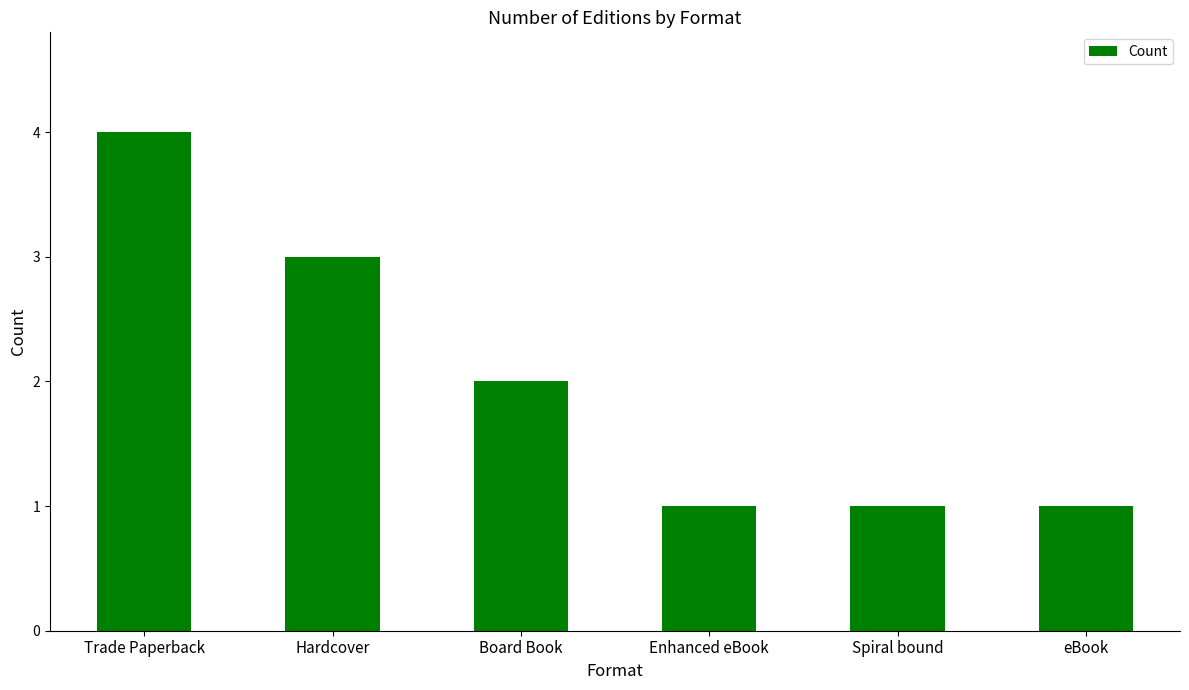

Reading left to right, list all the values displayed in this chart.

Trade Paperback=4	Hardcover=3	Board Book=2	Enhanced eBook=1	Spiral bound=1	eBook=1